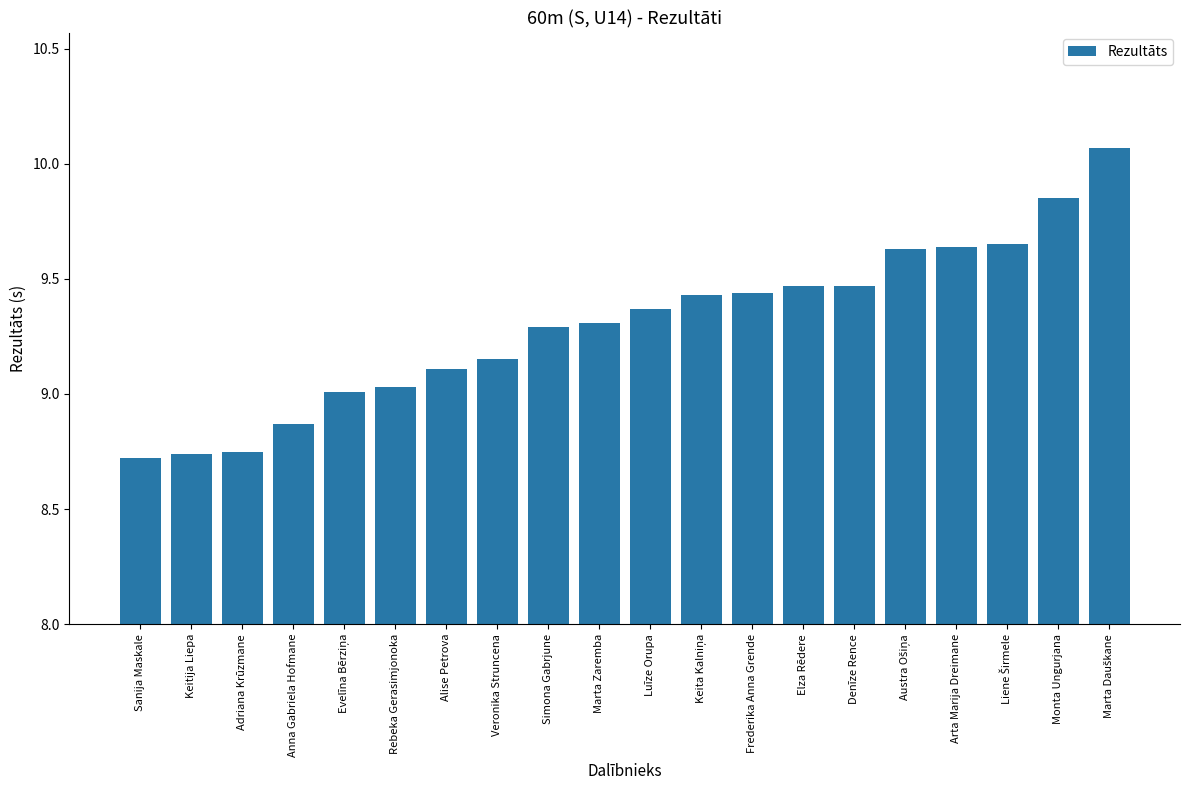

What is the average value?

9.3